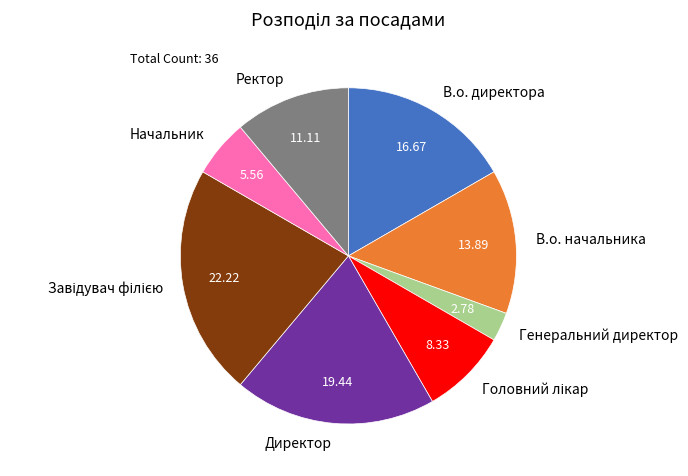

Between В.о. директора and Ректор, which is larger?

В.о. директора